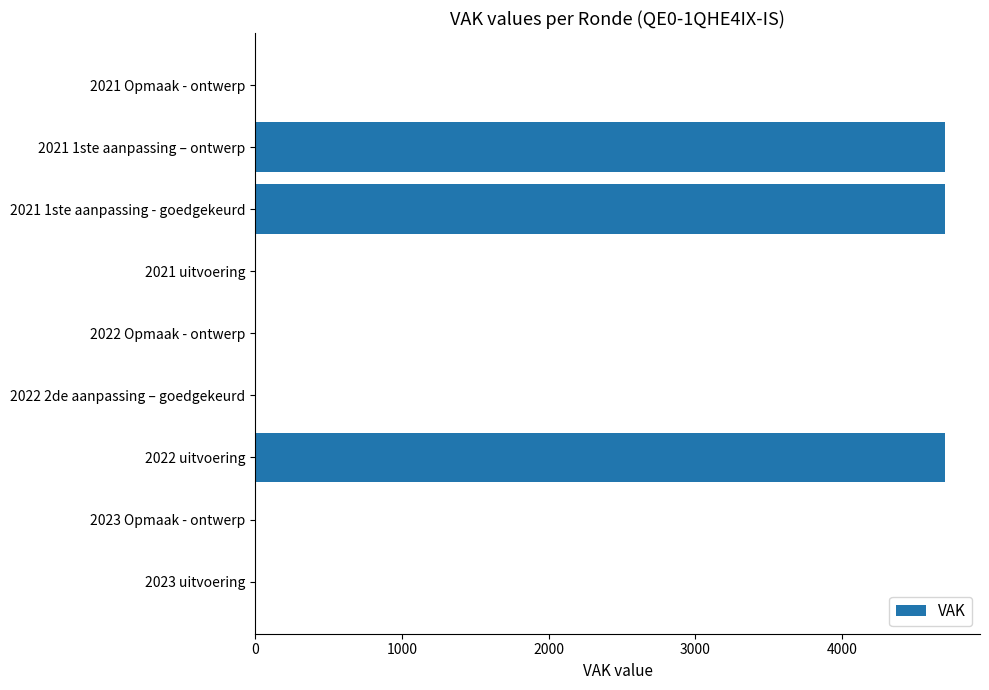

Count the number of categories in the chart.

9